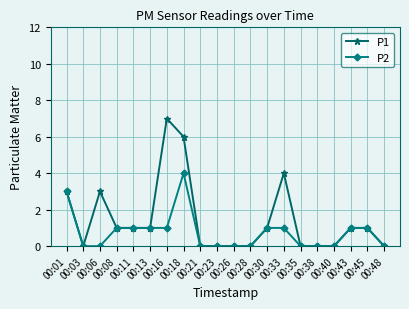

The value of P1 at 00:43 is 1. True or false?

True